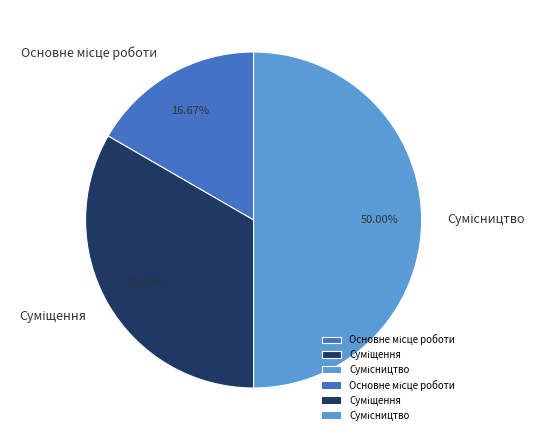

Count the number of slices in the pie.

3